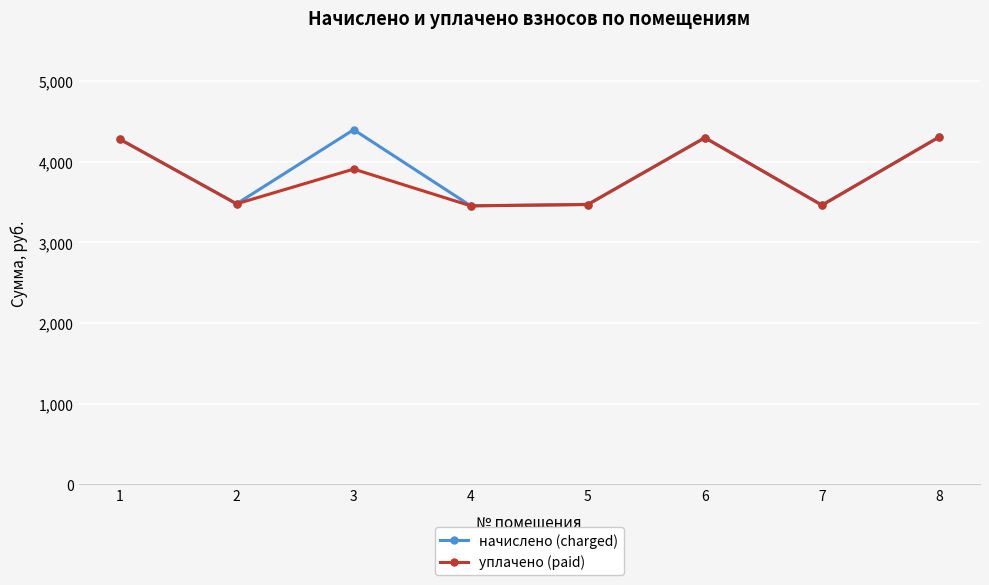

What is the sum of all начислено (charged) values?

31141.1